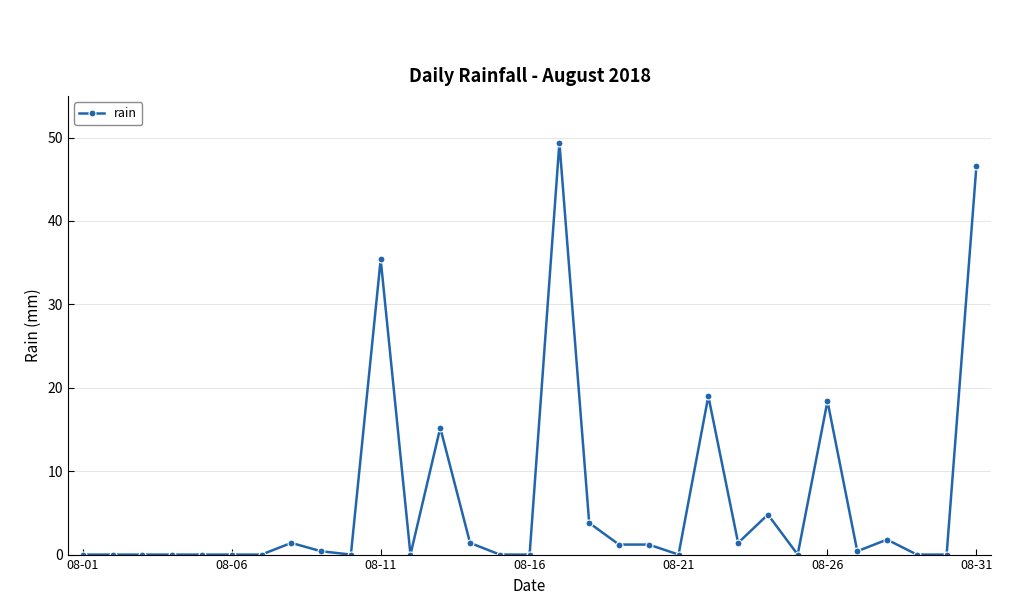

What is the difference between the maximum and second lowest values?

49.4